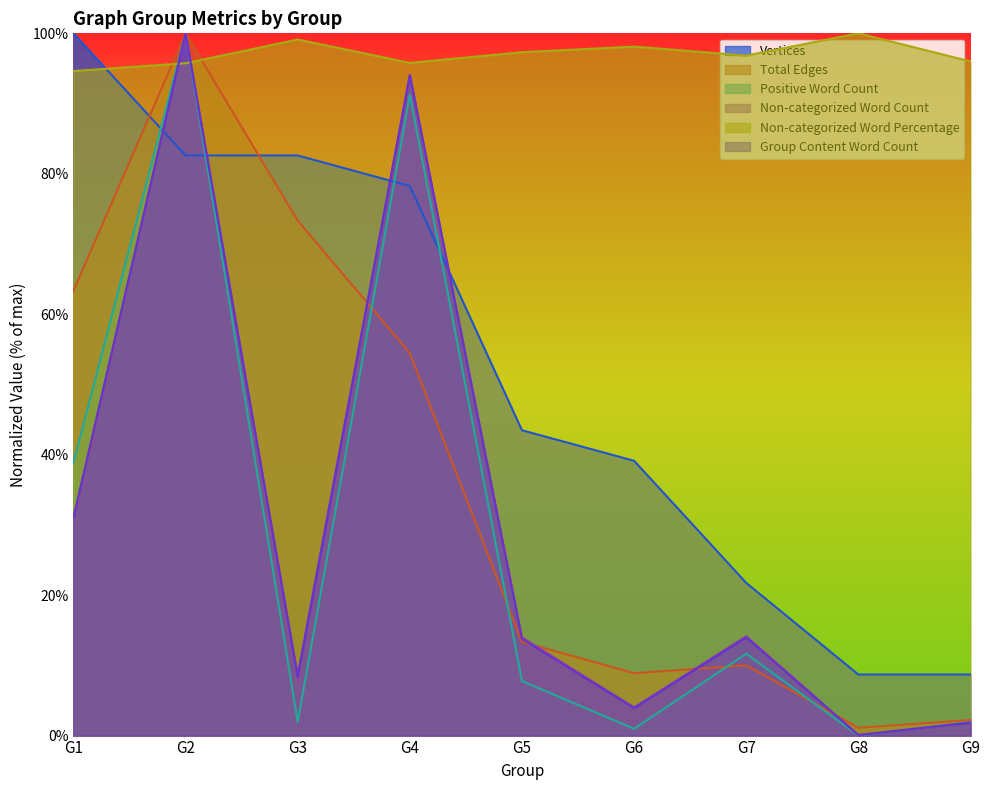

Which has a higher value, G8 or G7?

G7